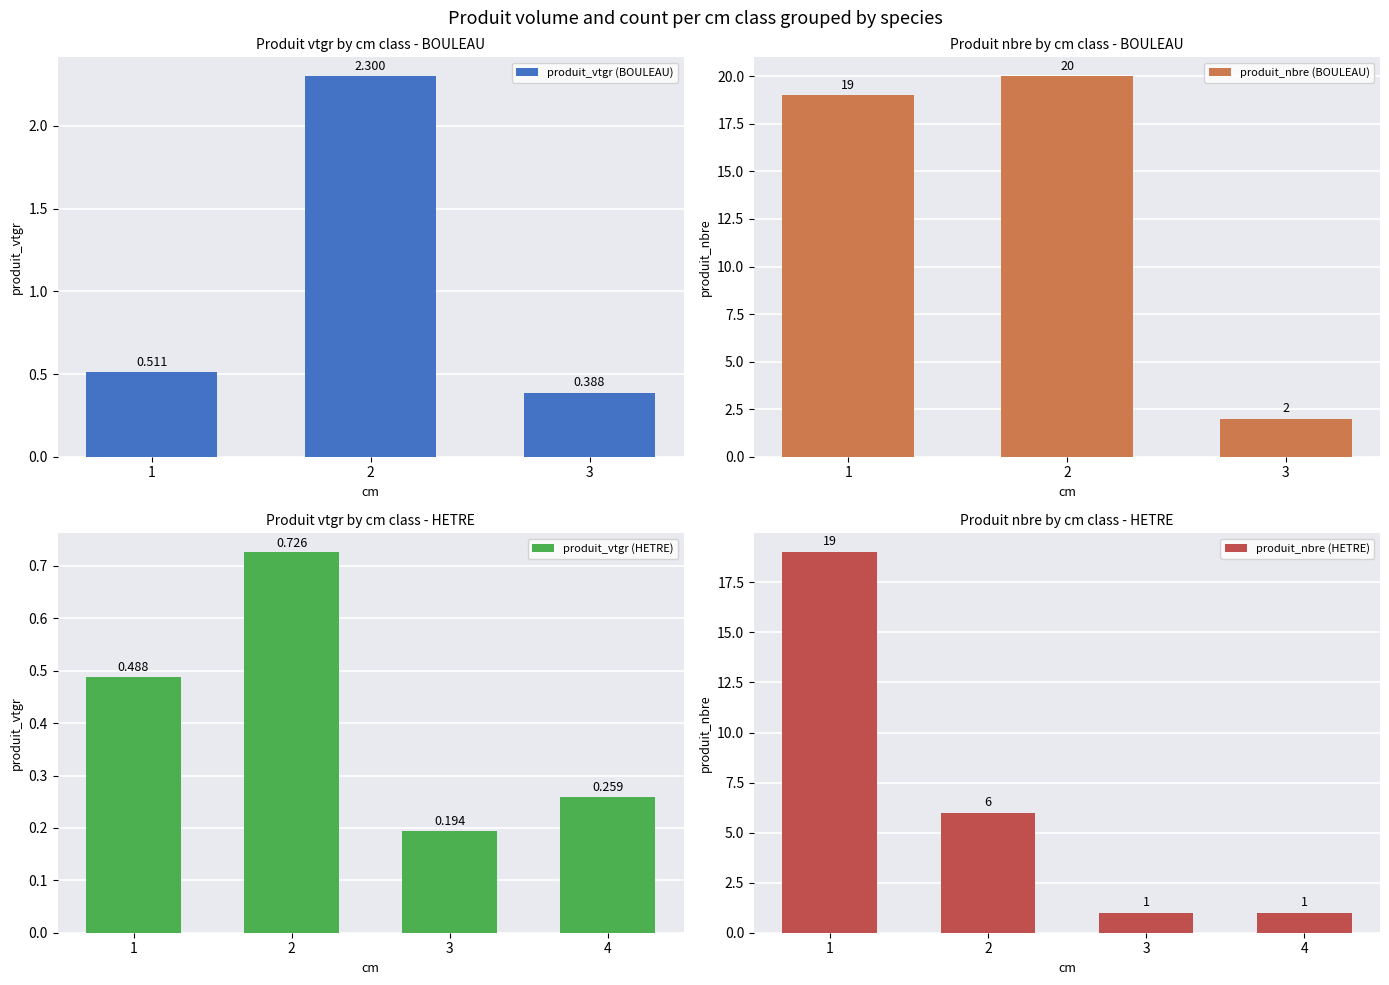

Which series has the largest range (max minus min)?

produit_nbre